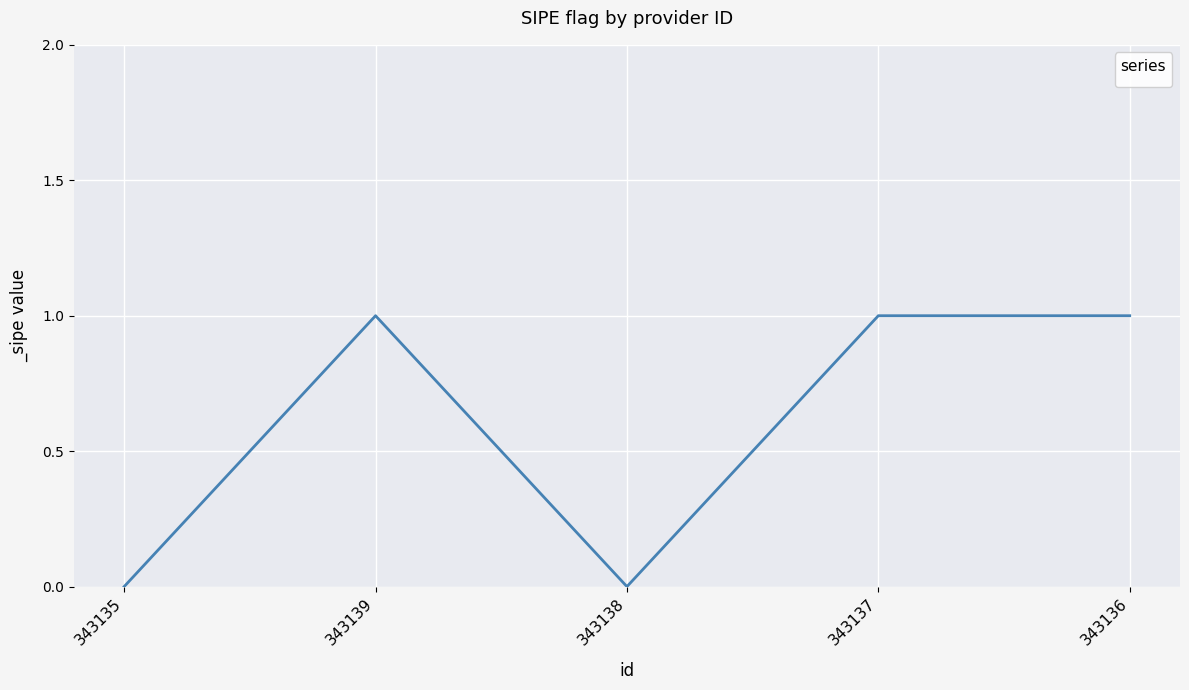

Is this an area chart (filled region under the line)?

No